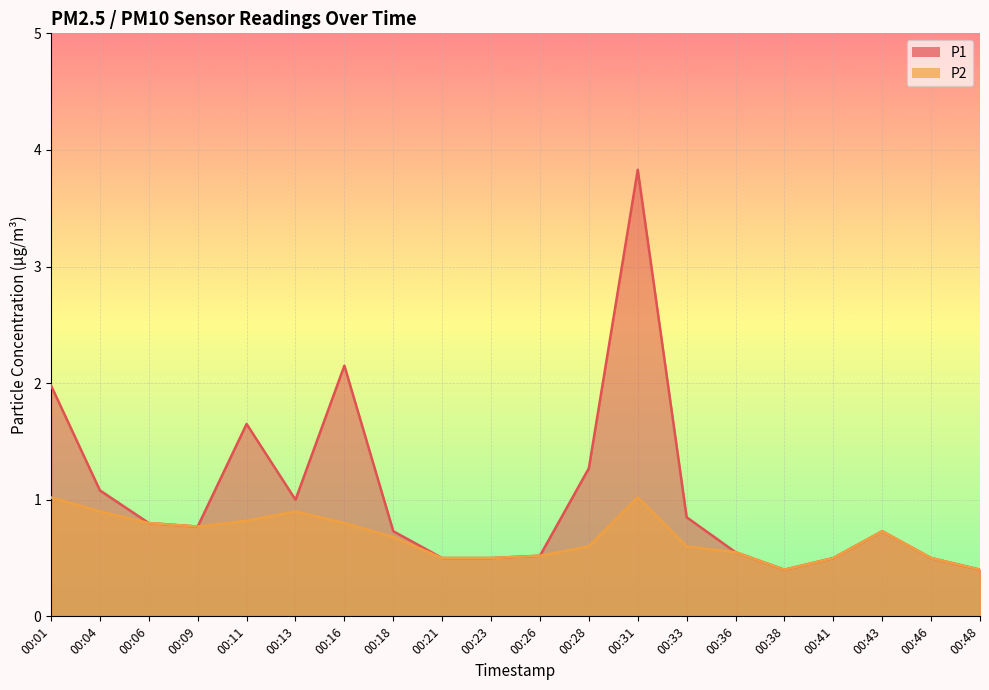

True or false: P2 has more than 0 points higher than both neighbors.

True